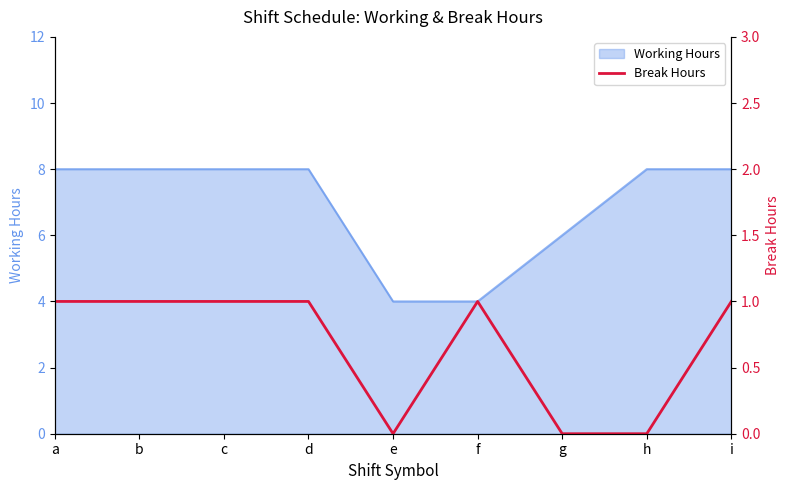

True or false: the data has more than 2 interior local peaks.

False